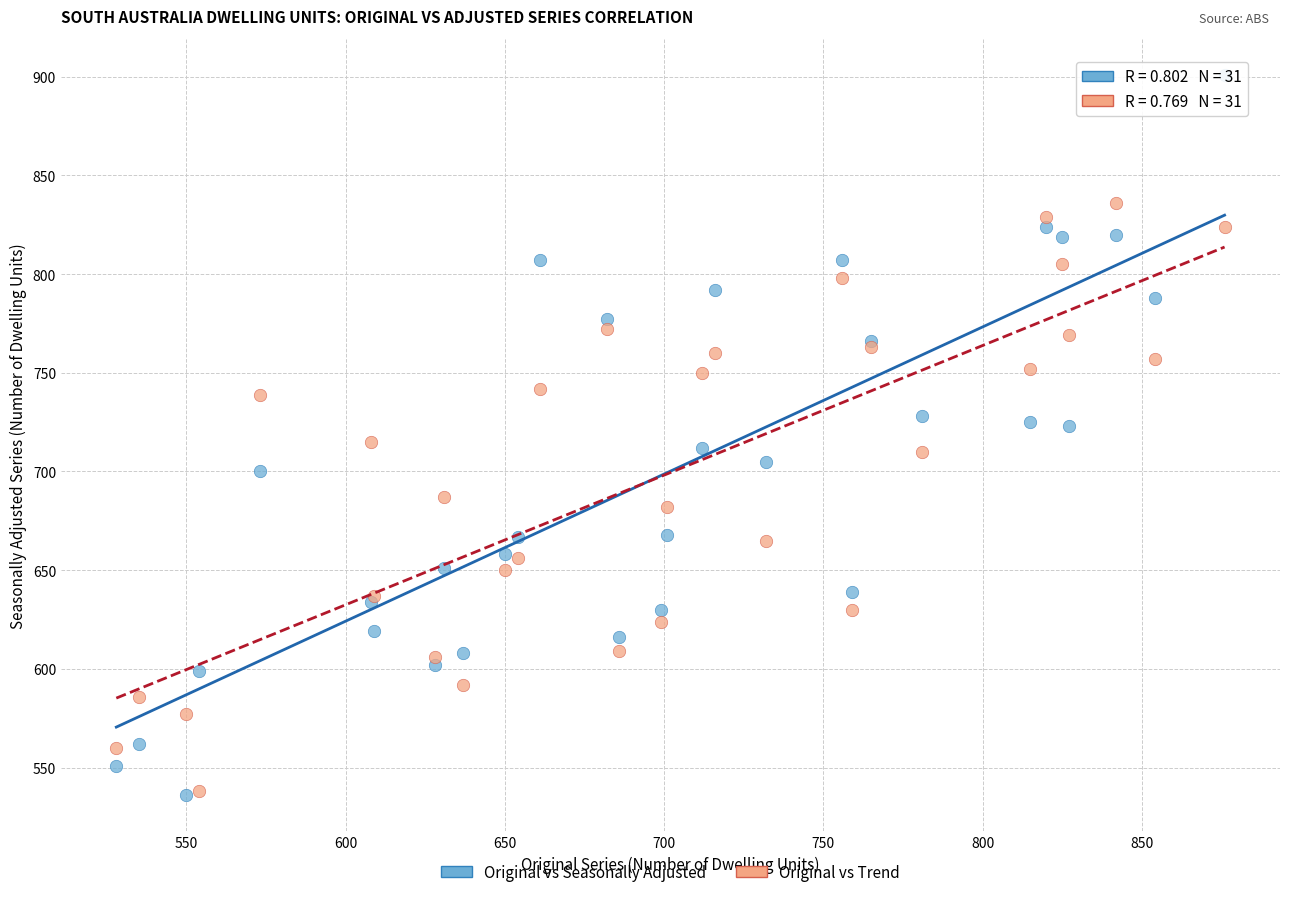

Which series has the largest Y range (max minus min)?

Original vs Seasonally Adjusted